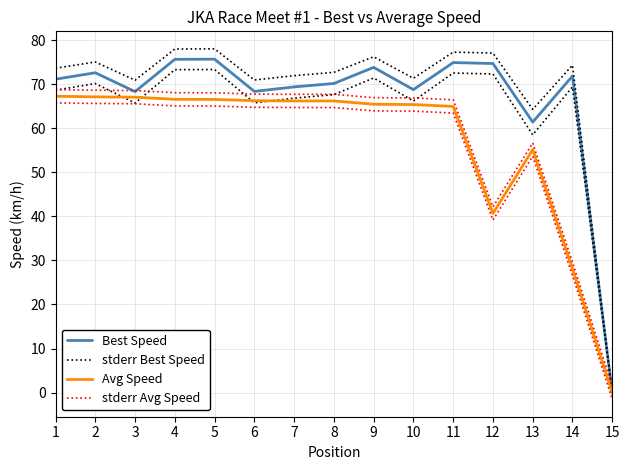

What is the greatest value displayed?

78.0